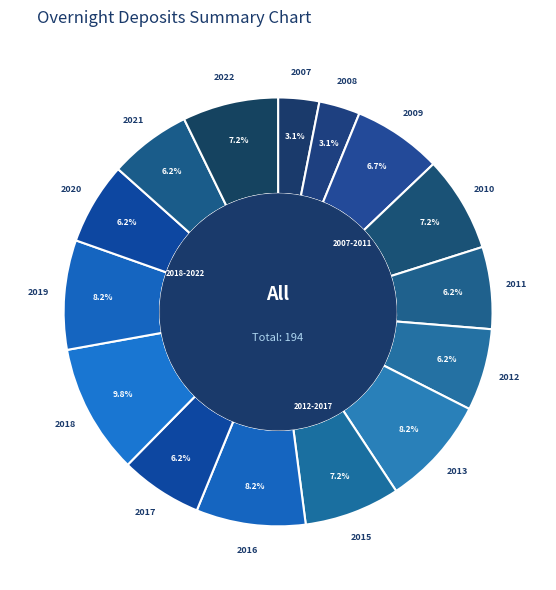

What percentage do 2008 and 2017 together represent?

9.3%